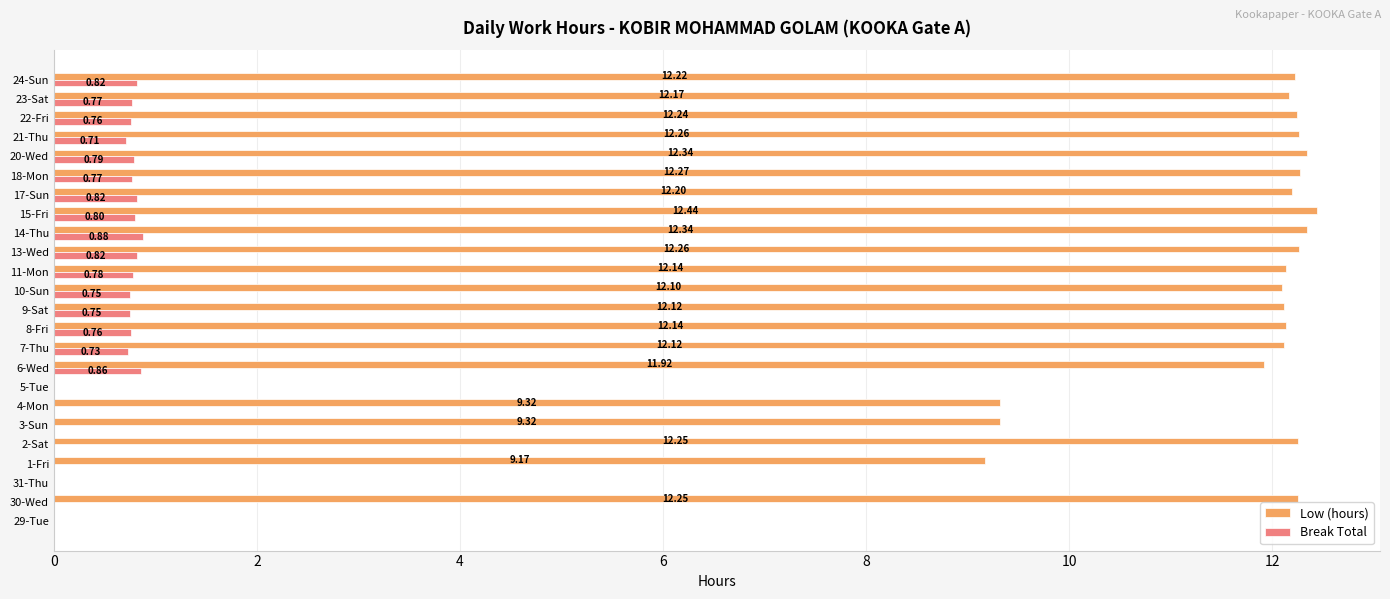

Is the value of Low (hours) at 13-Wed greater than the value of Break Total at 17-Sun?

Yes